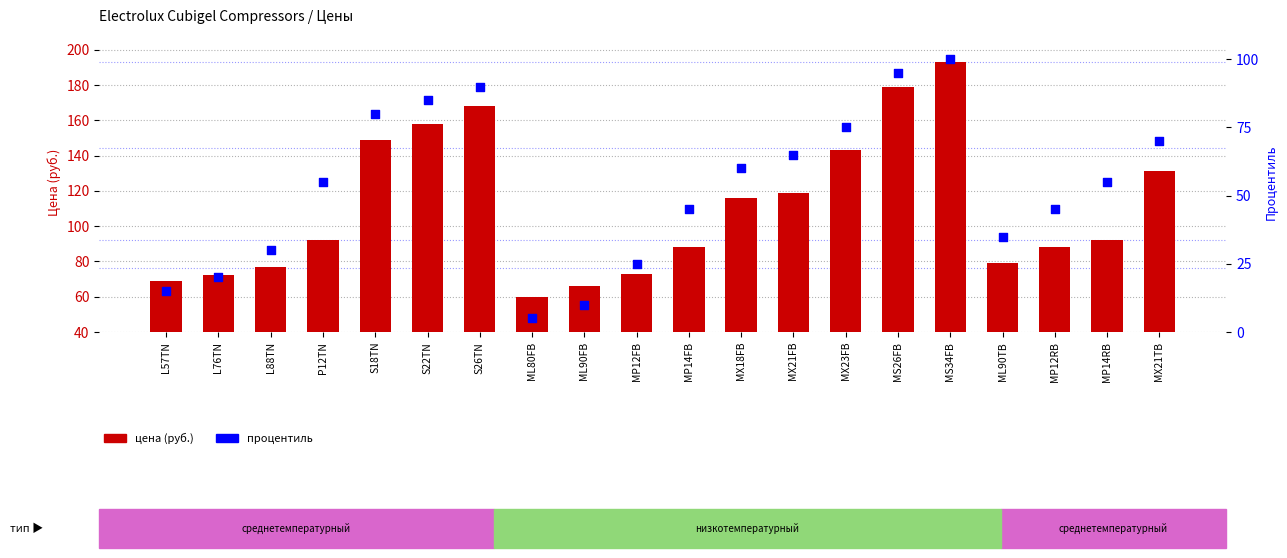

What are all the series names shown in the legend?

цена (руб.), процентиль